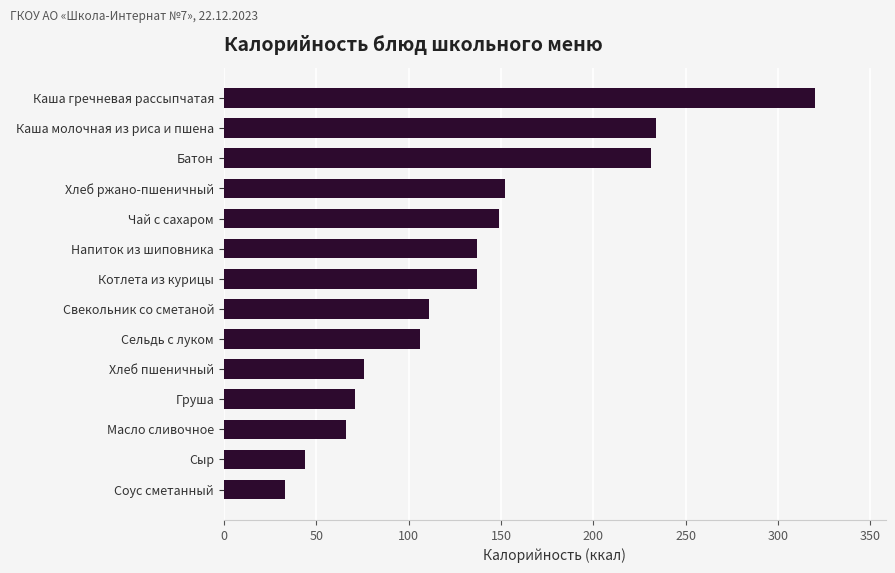

What is the change in value from Сыр to Хлеб пшеничный?

+32